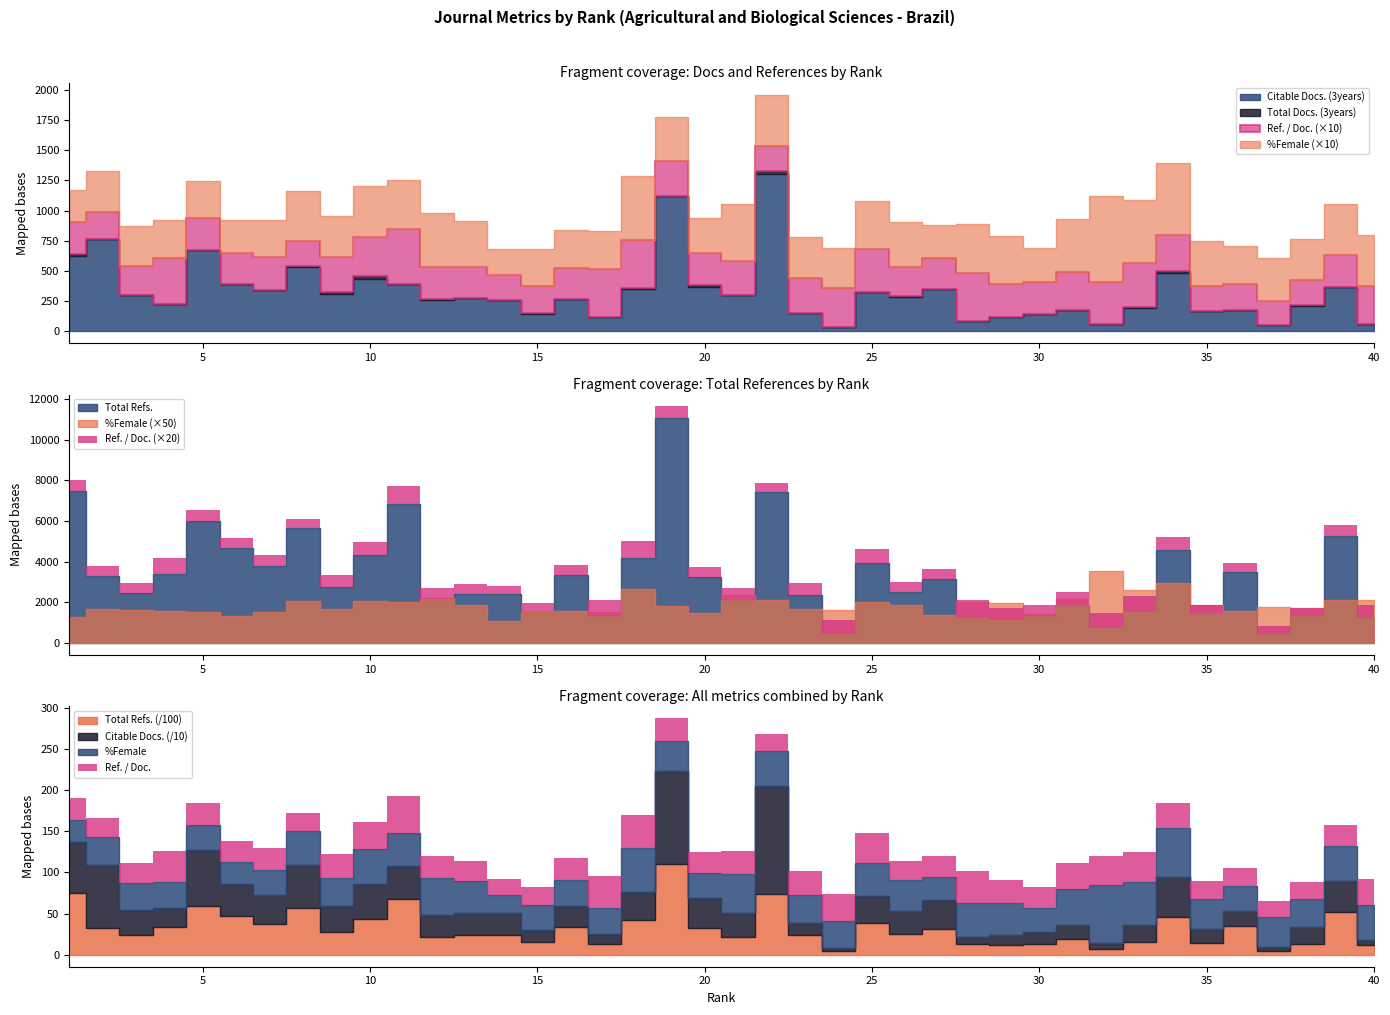

What is the value of the %Female point at the 27th from the left?

27.6